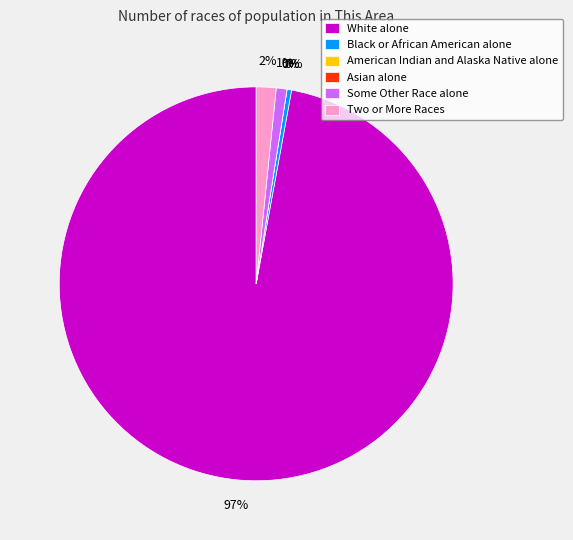

To the nearest percent, what is the average slice percentage?

17%